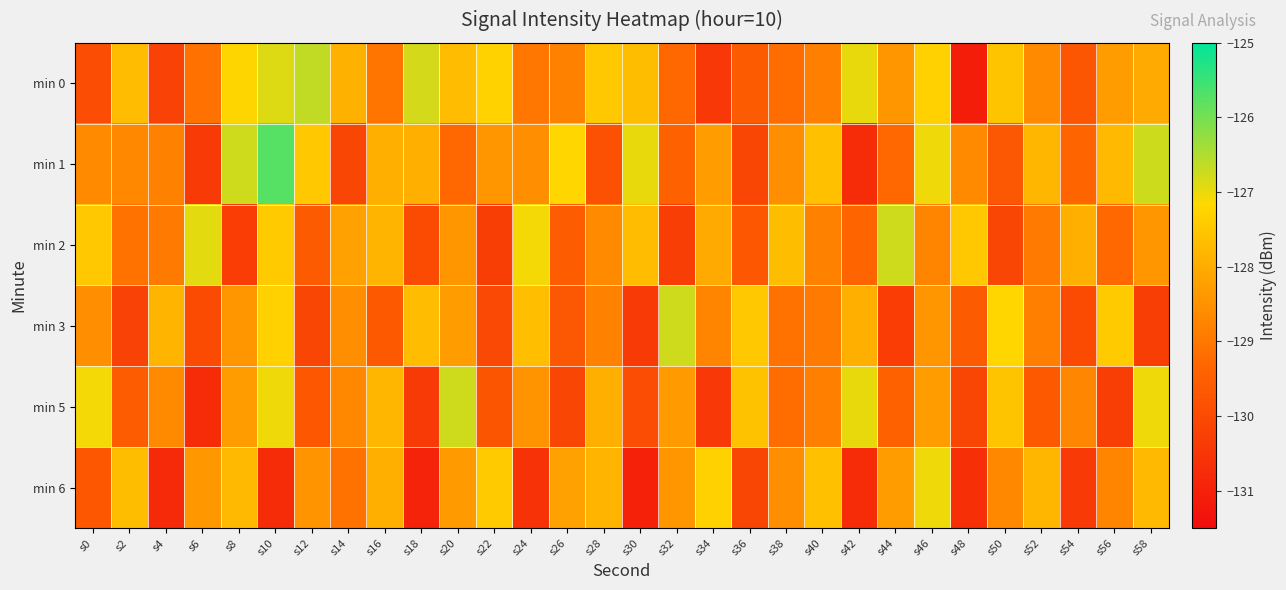

At how many categories does at least one series exceed -126?

1